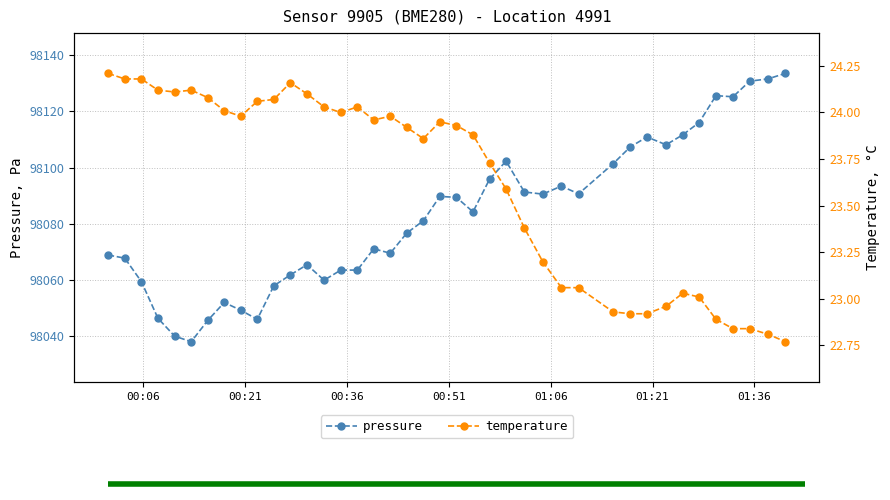

At how many categories does at least one series exceed 95392?

40